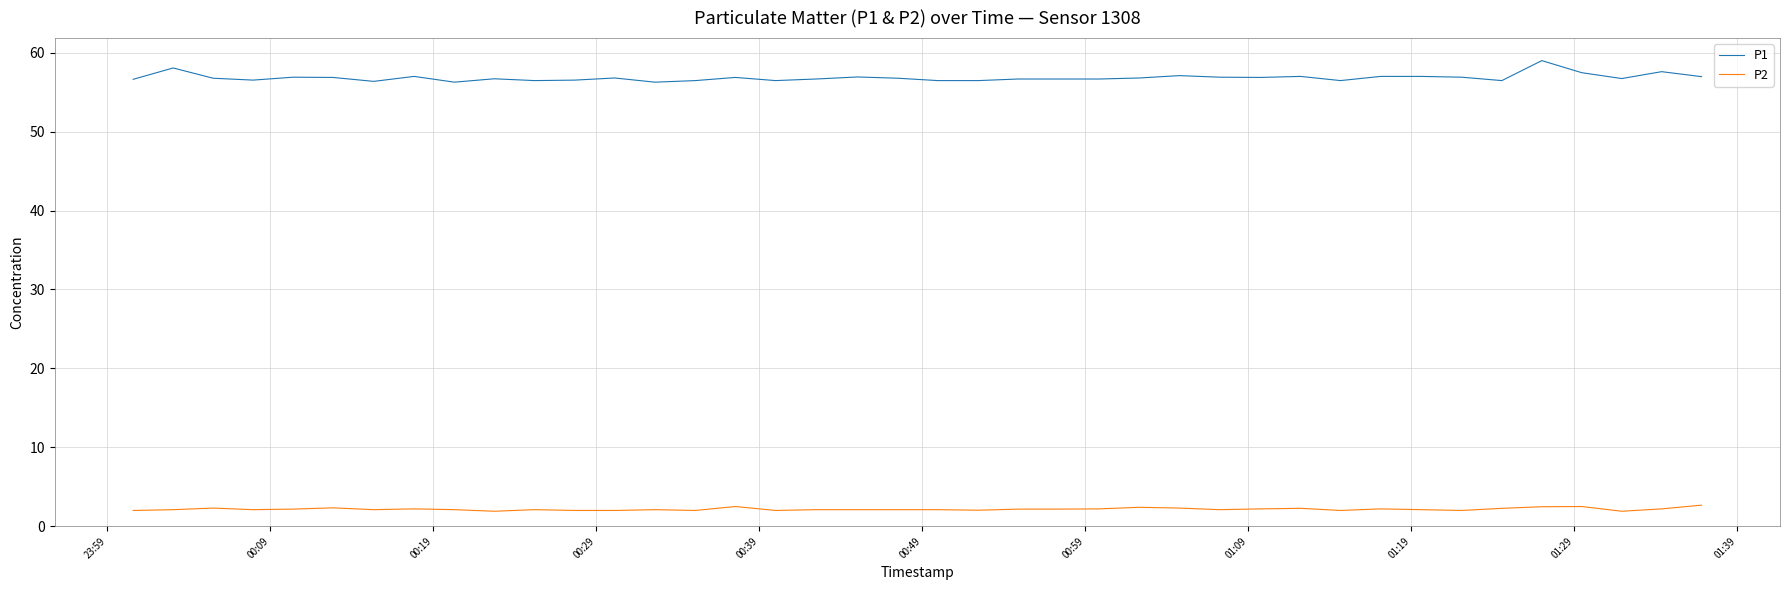

Which series has the largest total across all categories?

P1